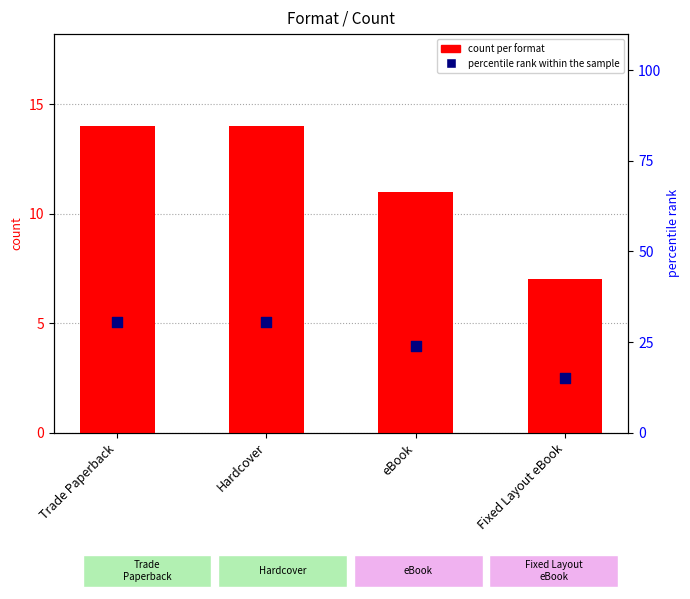

Which series contains the lowest Y value?

count per format